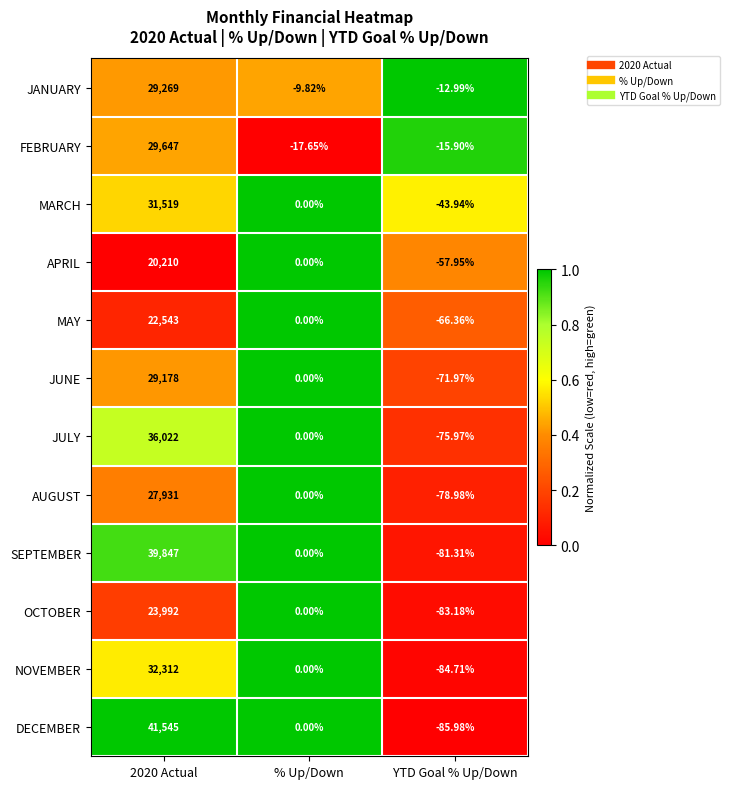

Rank the series by their maximum value, from lowest to highest.

APRIL, MAY, OCTOBER, AUGUST, JUNE, JANUARY, FEBRUARY, MARCH, NOVEMBER, JULY, SEPTEMBER, DECEMBER